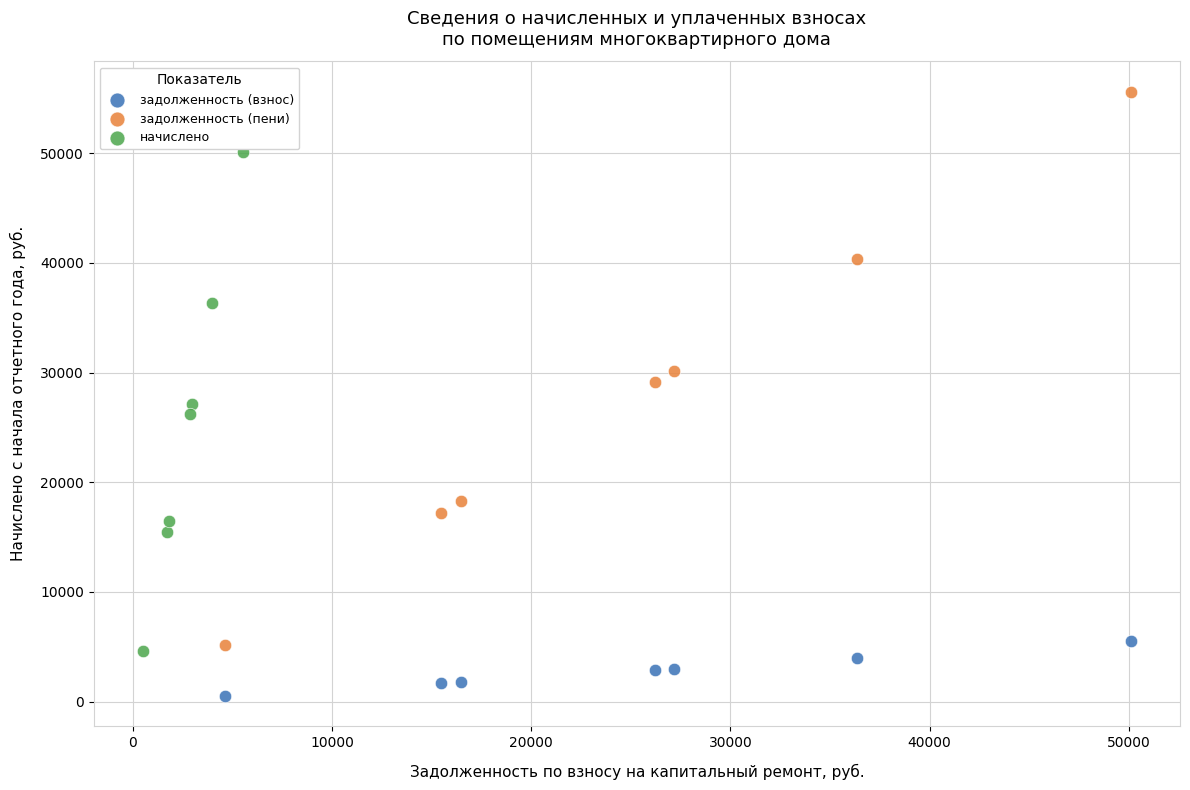

Which series reaches the maximum Y coordinate?

задолженность (пени)